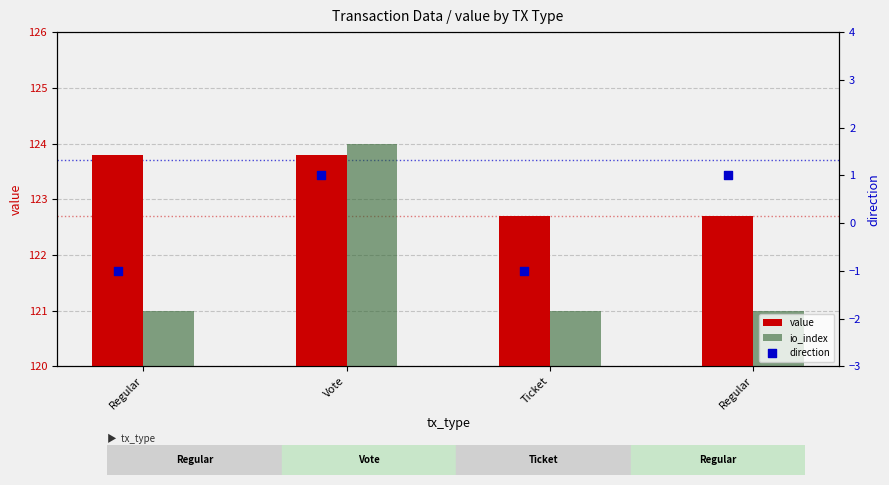

What are all the series names shown in the legend?

value, io_index, direction